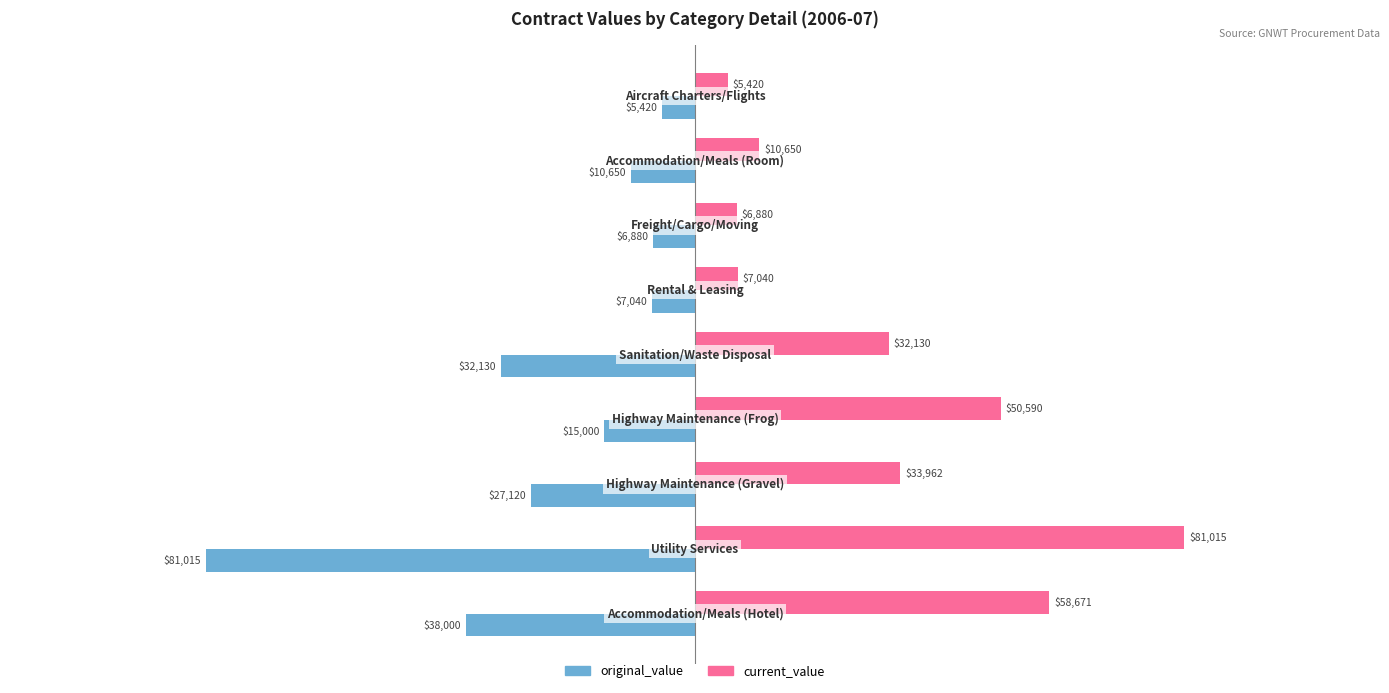

What is the difference between the maximum and second lowest values in the original_value series?

32580.3